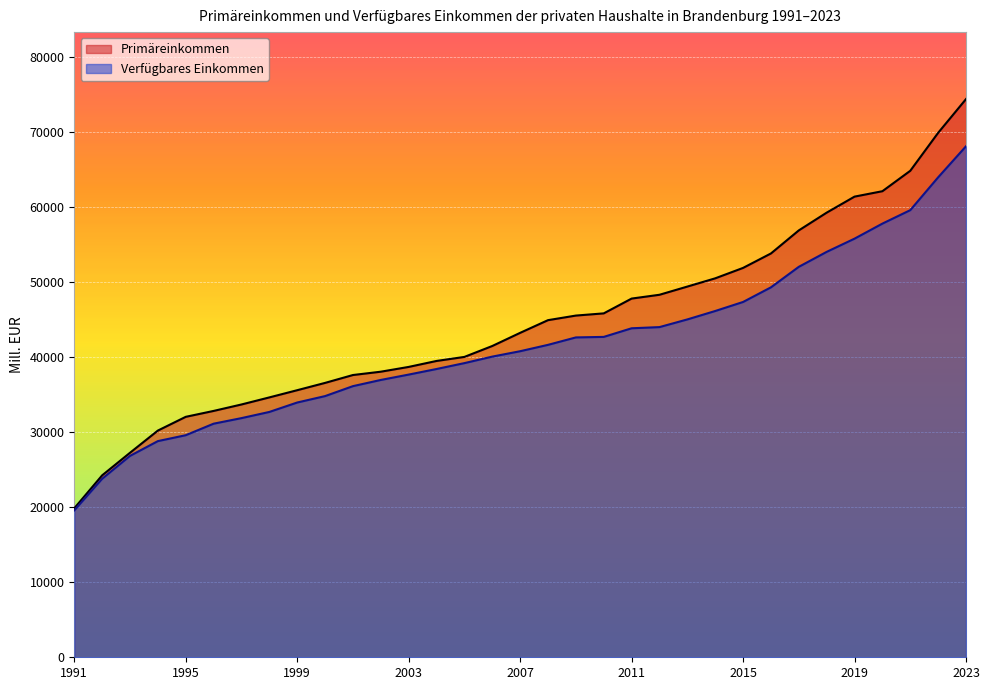

What is the sum of the Primäreinkommen values at 2019 and 2000?

98020.7